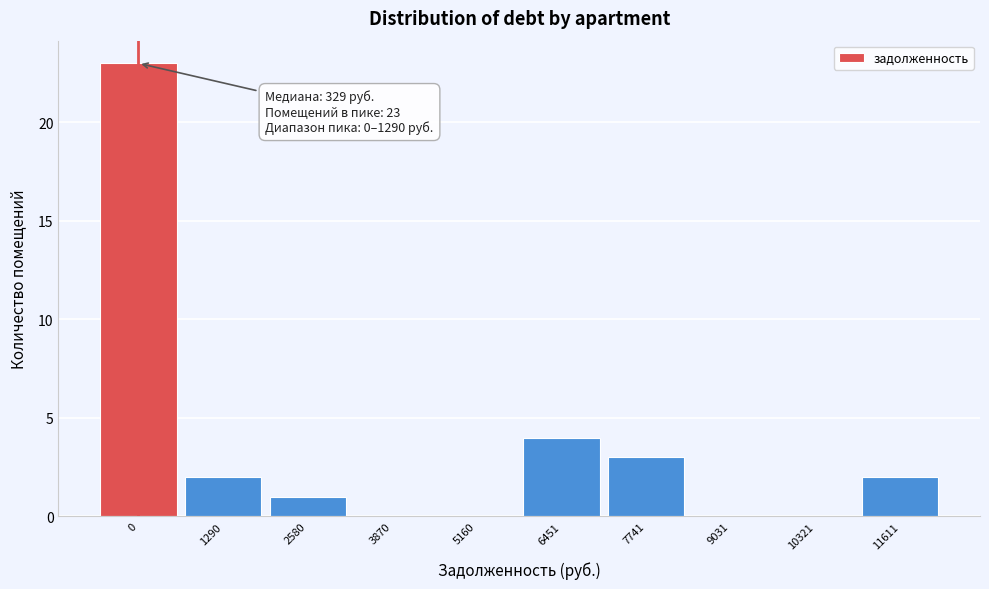

Reading left to right, transcribe all the data shown in this chart.

0=23	1290=2	2580=1	3870=0	5160=0	6451=4	7741=3	9031=0	10321=0	11611=2